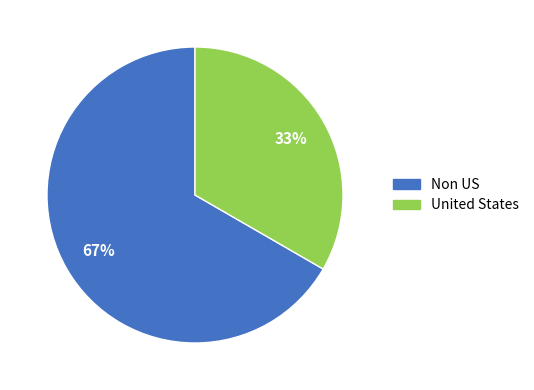

To the nearest percent, what is the combined percentage of United States and Non US?

100%